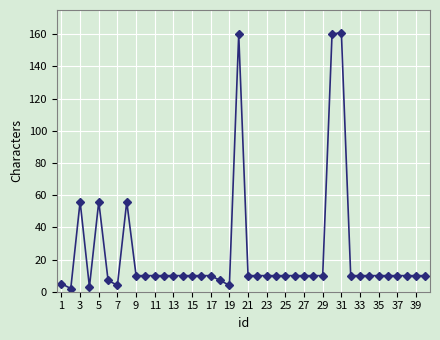

True or false: there are more than 0 points higher than both neighbors.

True